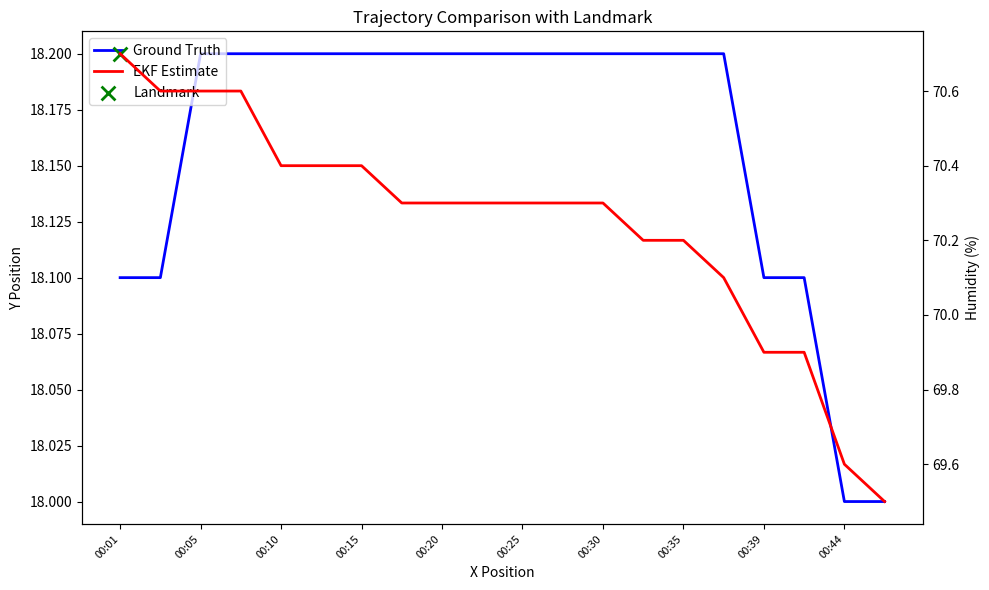

What is the total value across all series at 00:44?

87.6